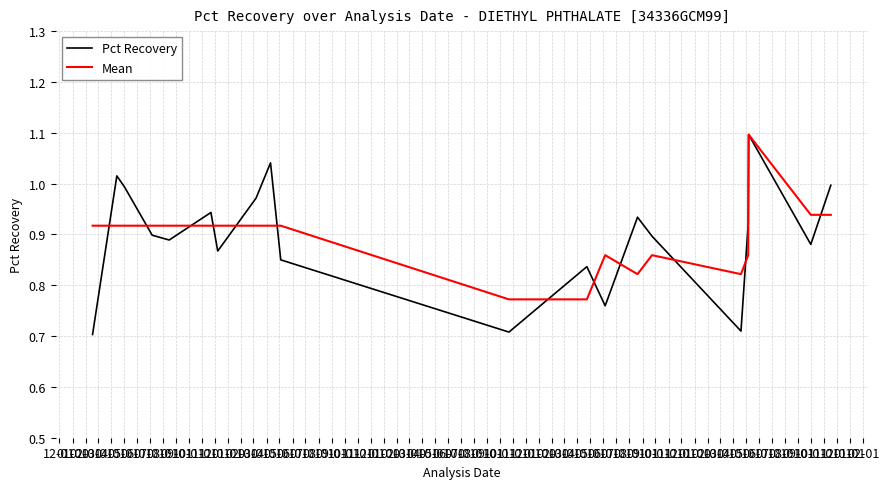

What are all the series names shown in the legend?

Pct Recovery, Mean